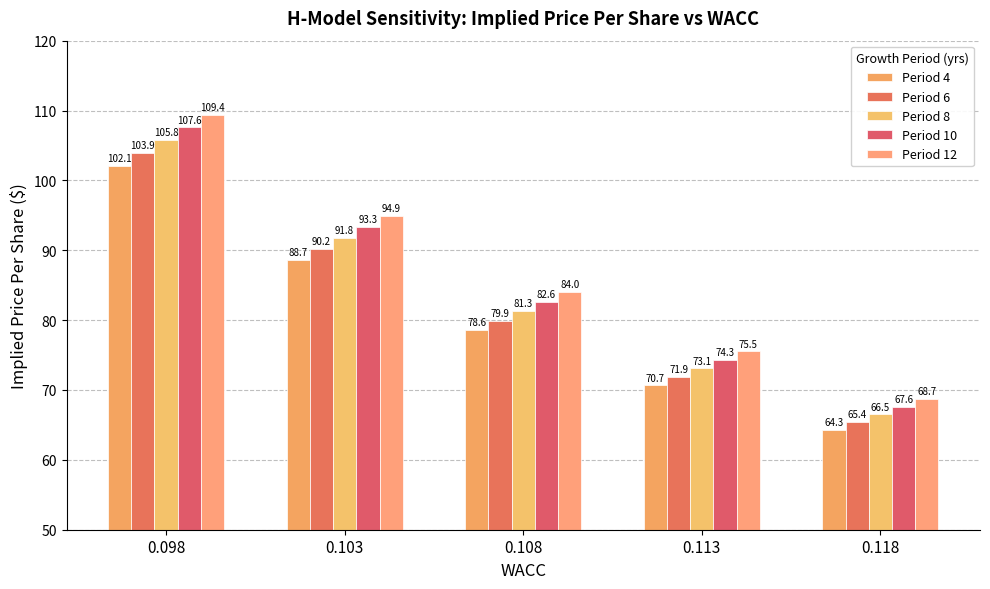

The Period 12 series shows 17.8 at 0.108. True or false?

False